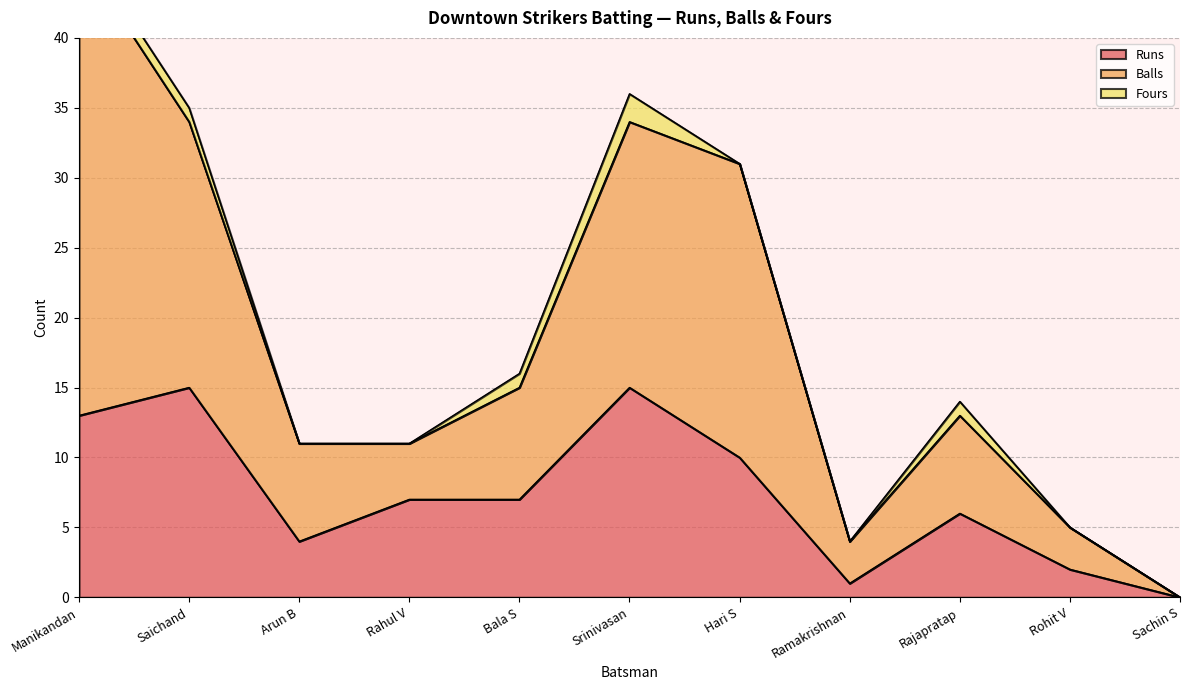

Is it true that Runs equals 6 at Rajapratap?

True